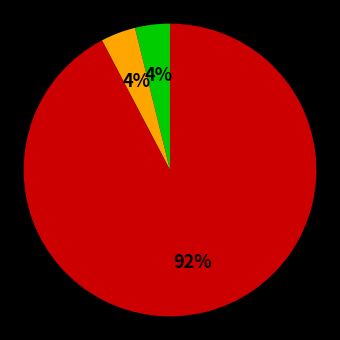

Is there a majority slice in this chart?

Yes